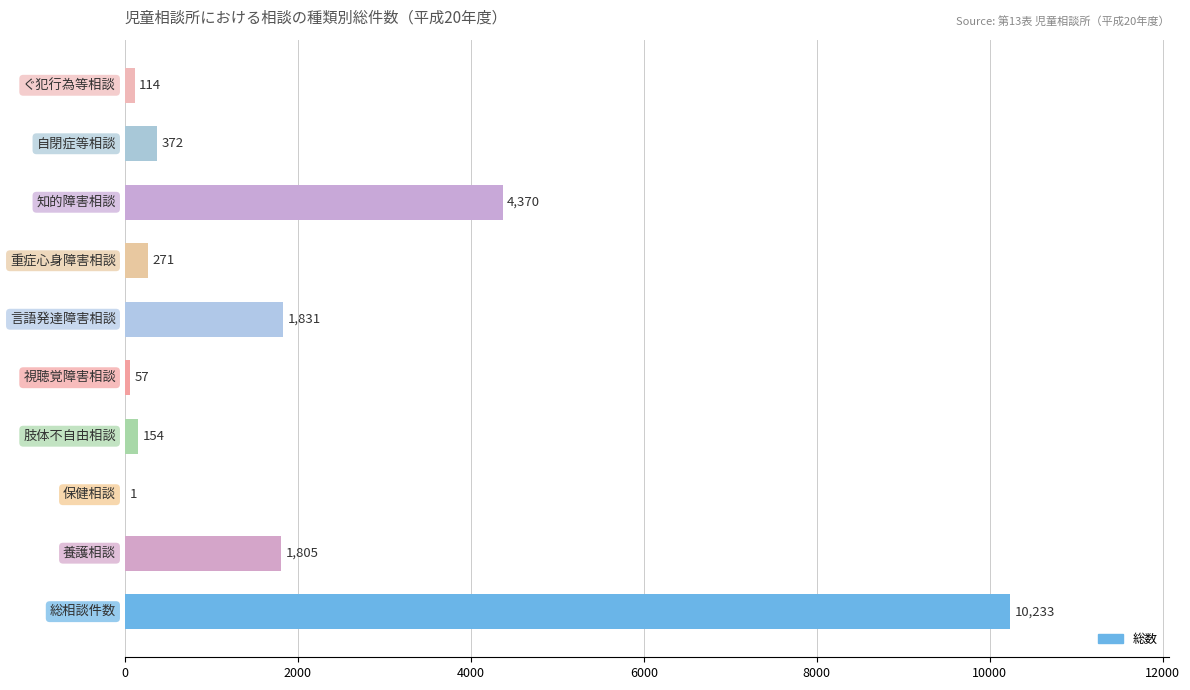

What is the sum of all values?

19208